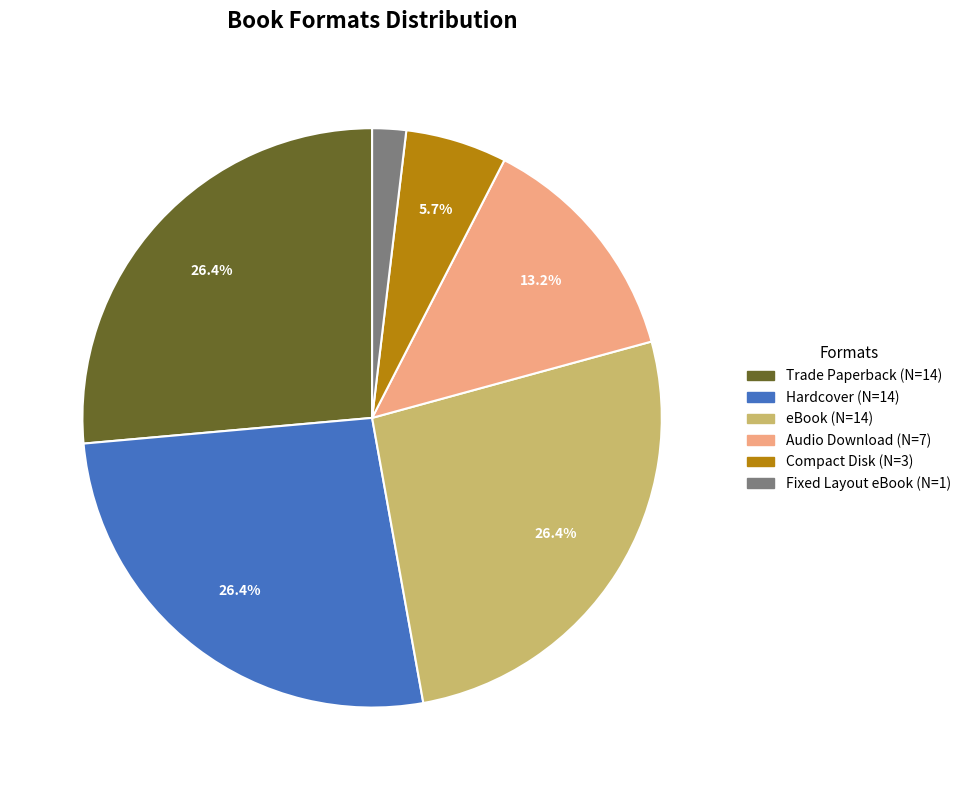

What is the smallest slice in the pie chart?

Fixed Layout eBook